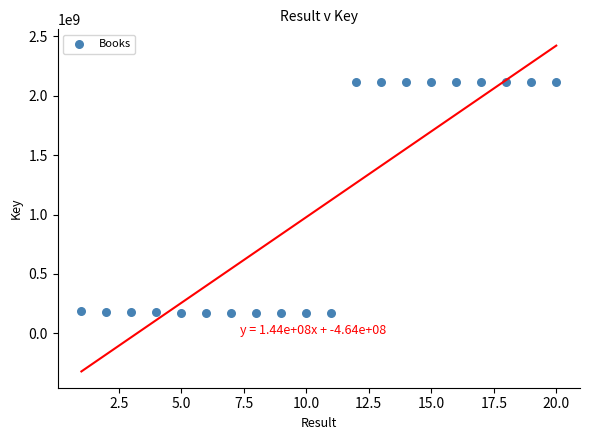

What is the range of Y values (max minus min)?

1942576387